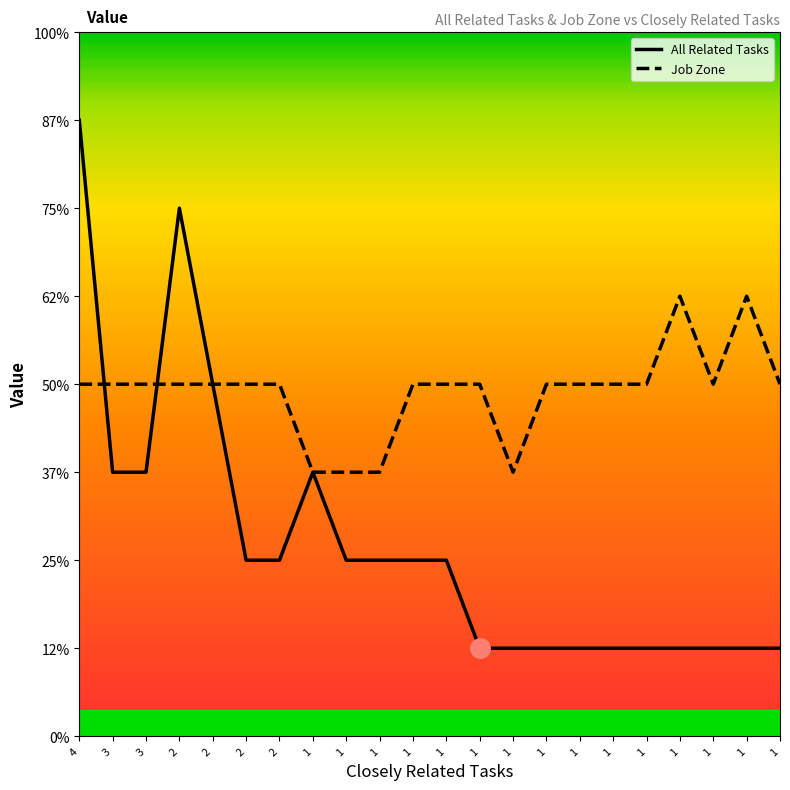

True or false: Job Zone has a value of 2 at 3.

False